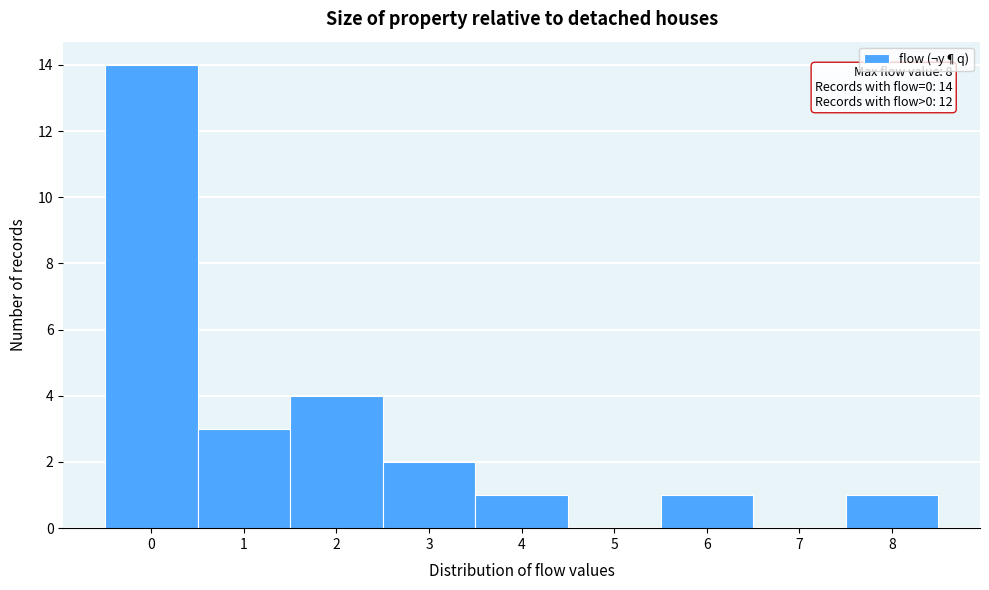

Over which range of the x-axis is the bar tallest?

-0.5 to 0.5